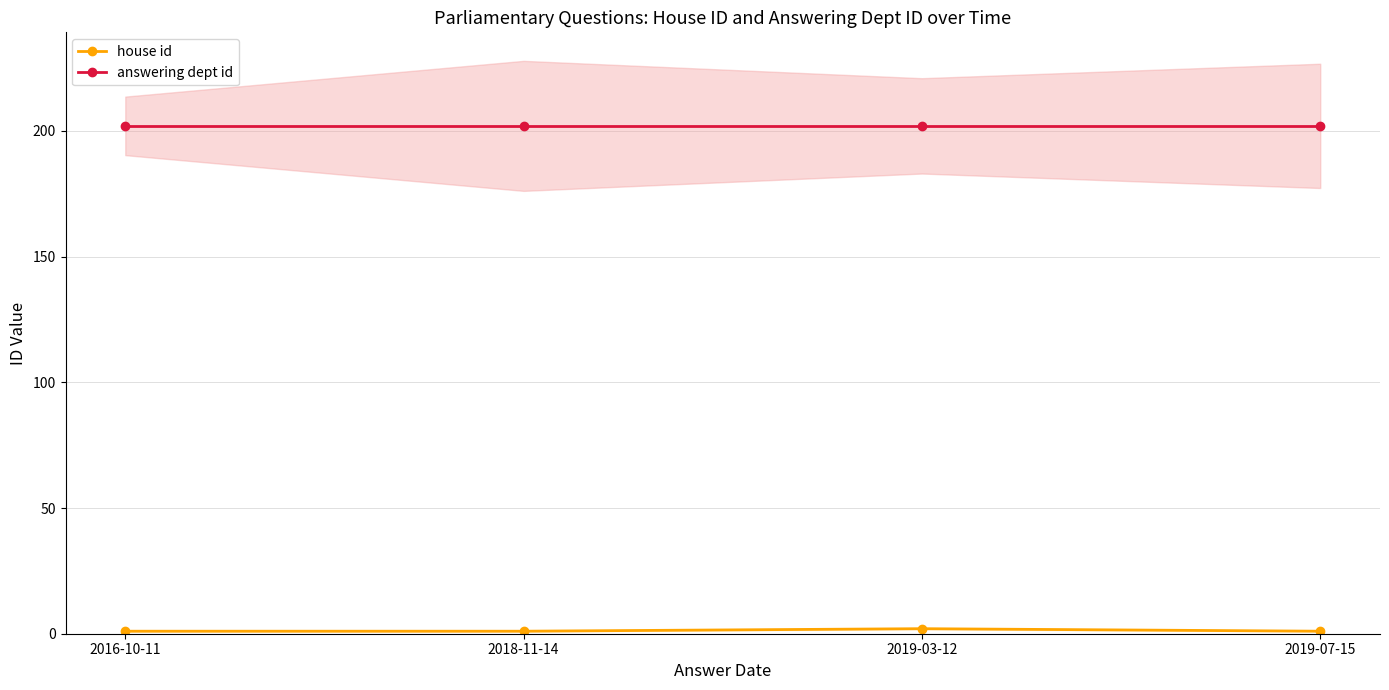

Which has a higher value, 2018-11-14 or 2019-03-12?

2019-03-12